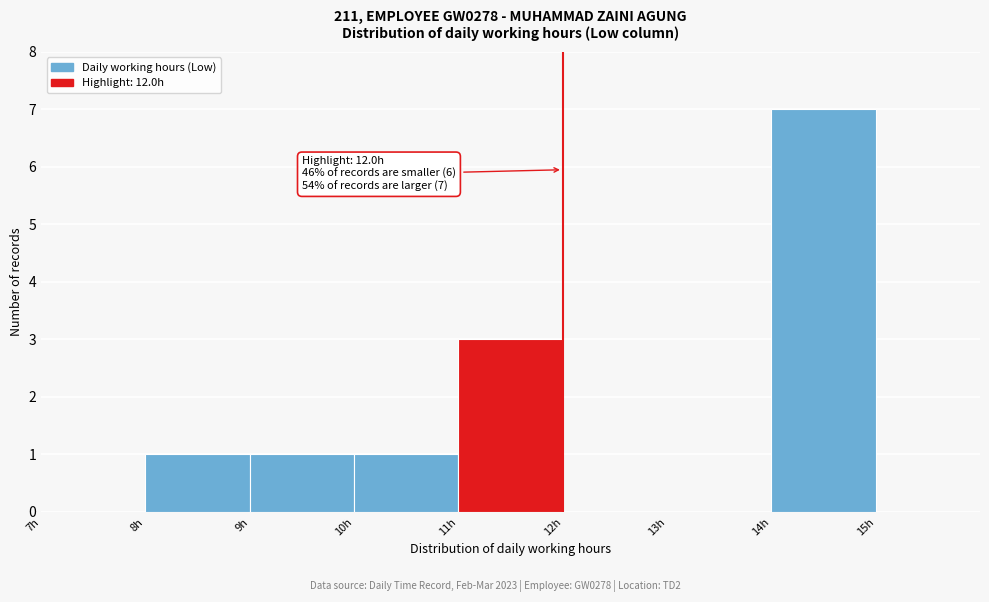

Which range on the x-axis has the tallest bar?

14 to 15